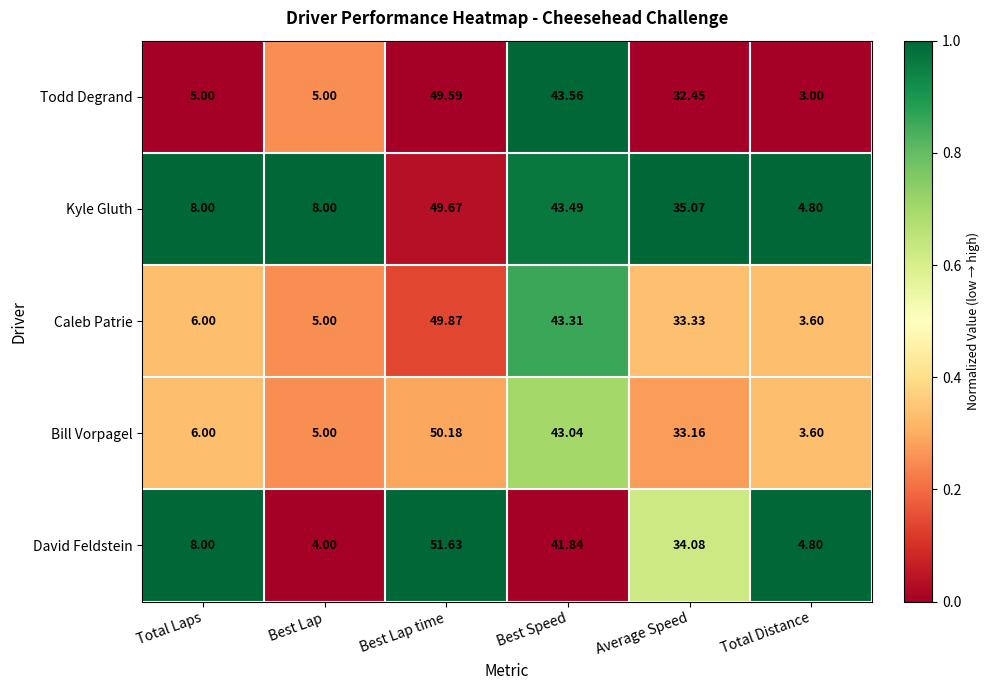

Which series has the largest total across all categories?

Kyle Gluth